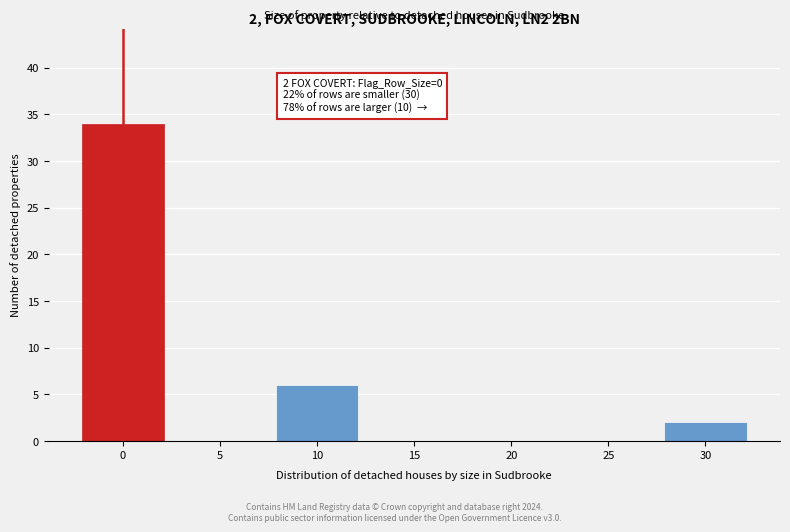

Reading right to left, transcribe all the data shown in this chart.

30=2	25=0	20=0	15=0	10=6	5=0	0=34